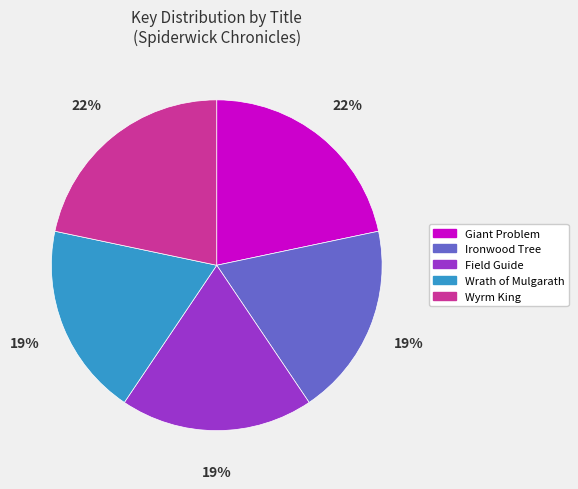

To the nearest percent, what portion does Wrath of Mulgarath represent?

19%